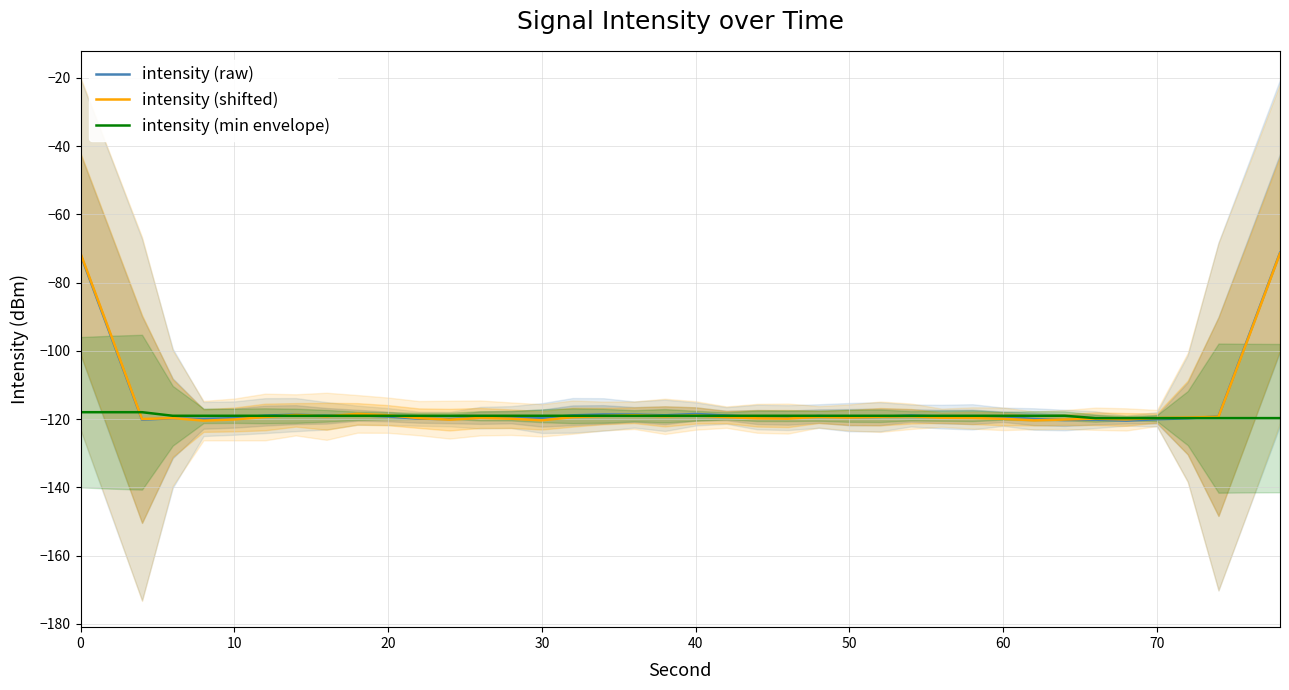

What is the maximum value for intensity (raw)?

-71.3